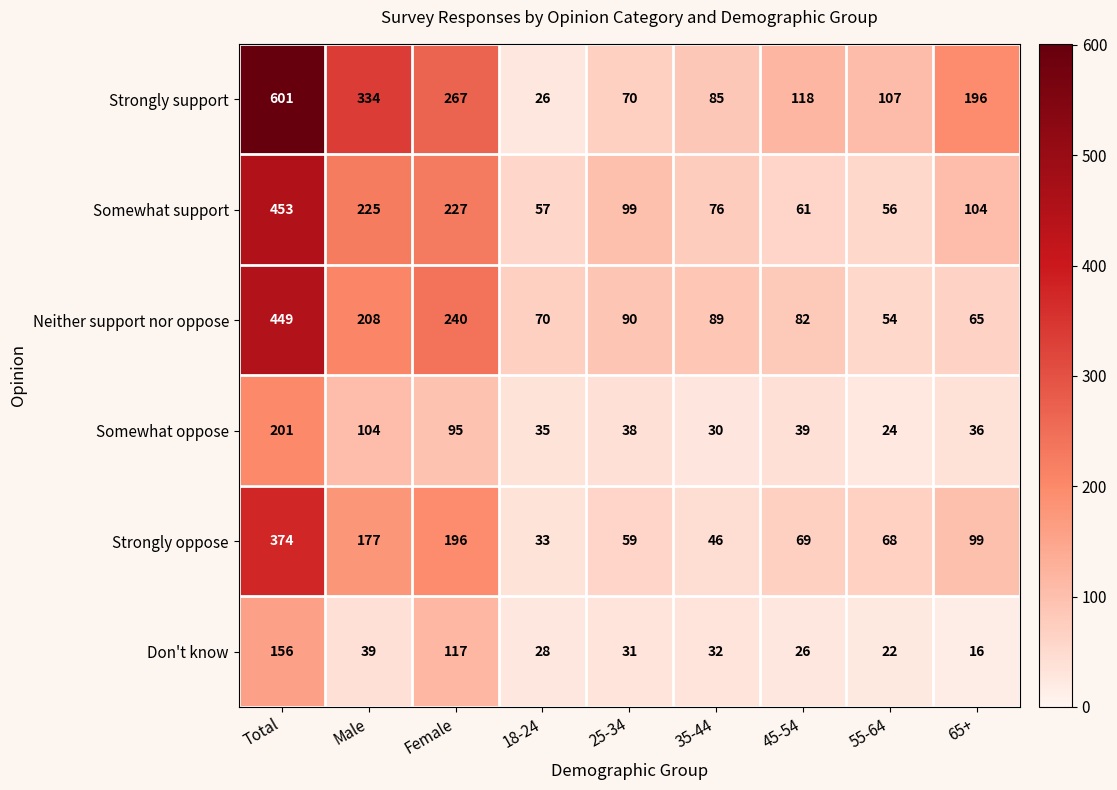

What is the spread (max minus min) of values at 55-64?

85